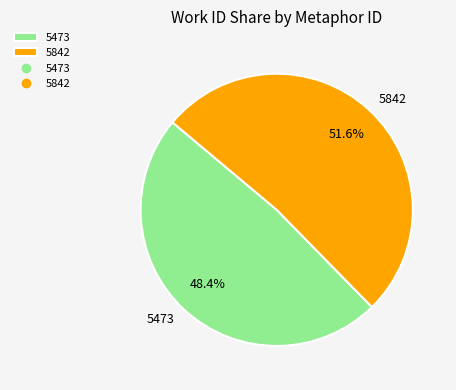

Which slice is the largest?

5842